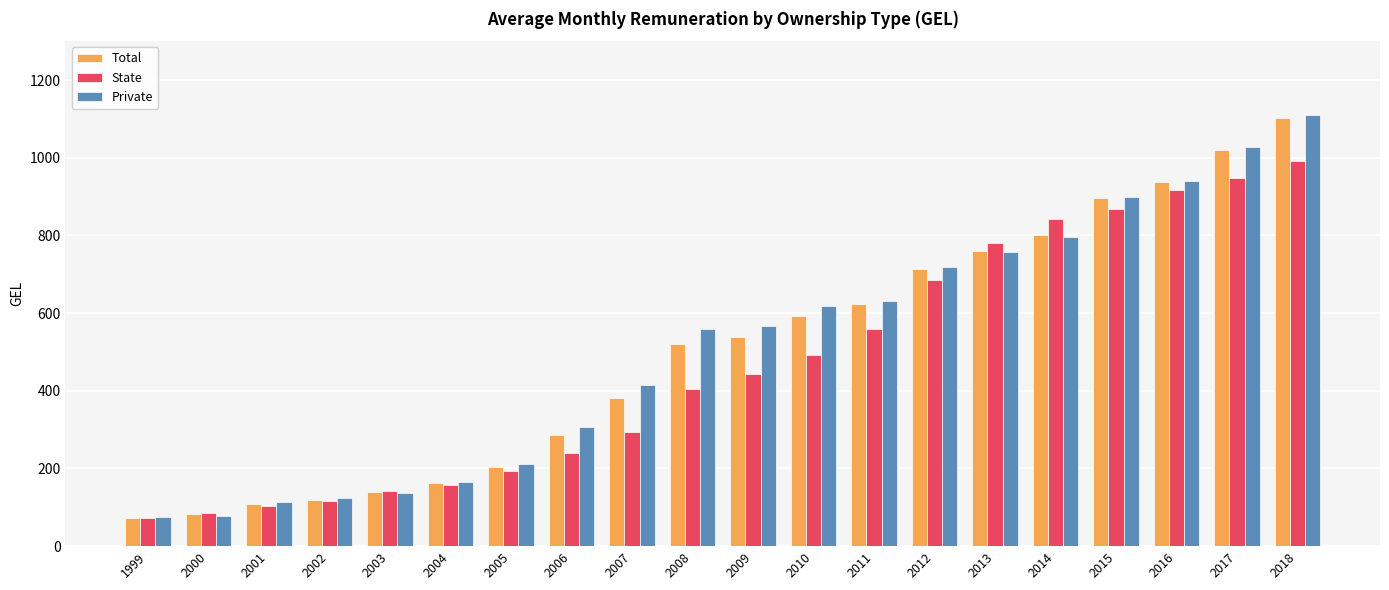

What is the total value across all series at 2006?

832.8